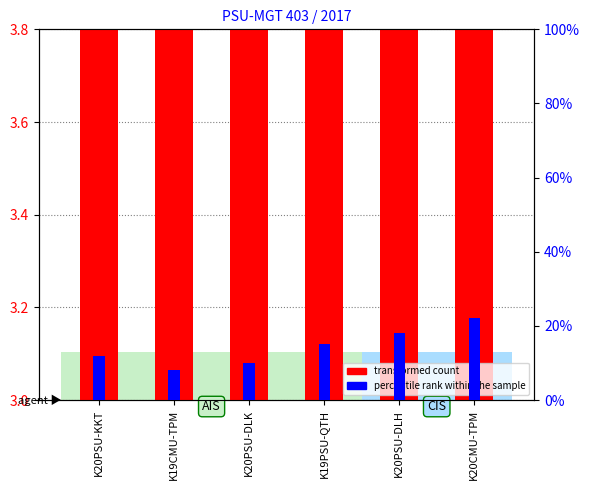

At which category is the sum across all series the highest?

K20CMU-TPM